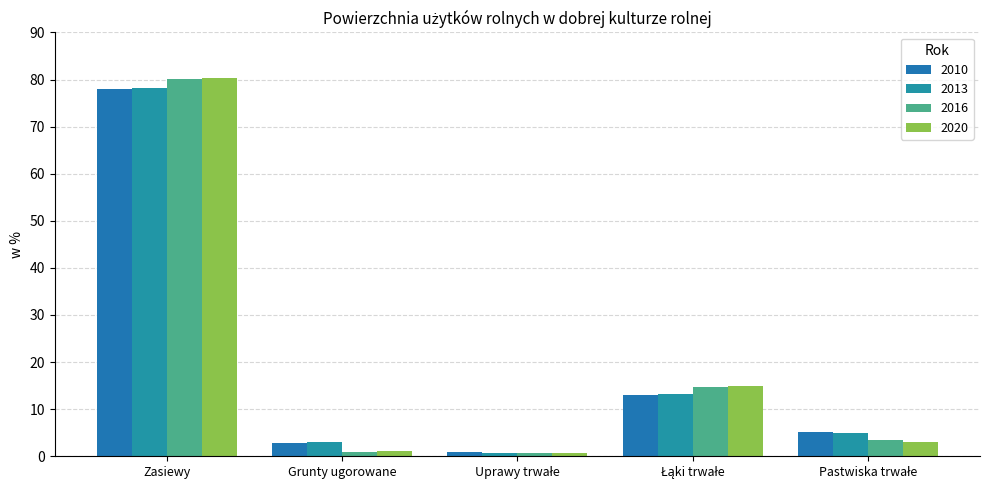

What is the difference between the maximum and minimum values in the 2020 series?

79.7